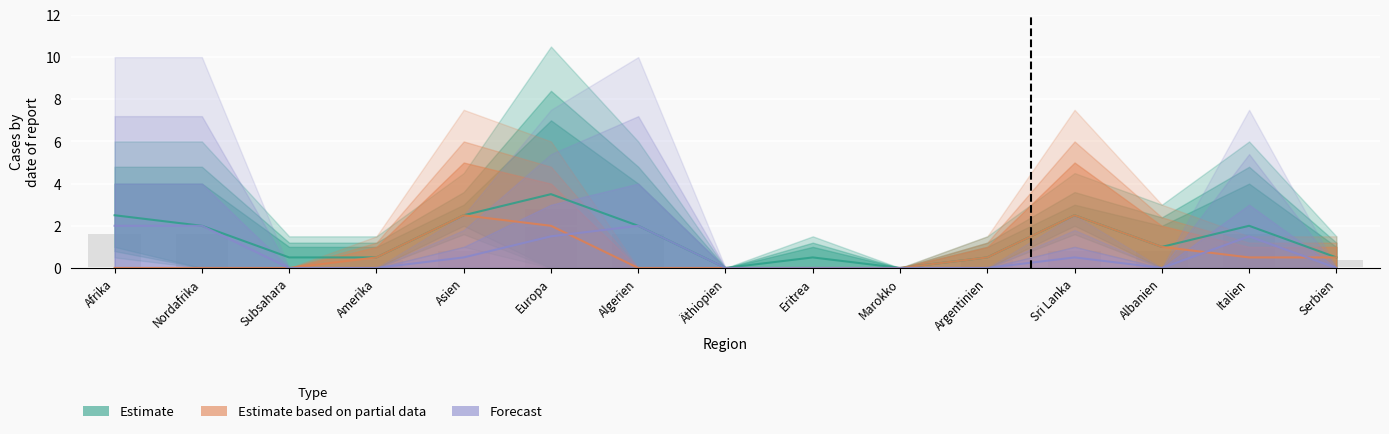

What is the sum of all Estimate values?

20.5